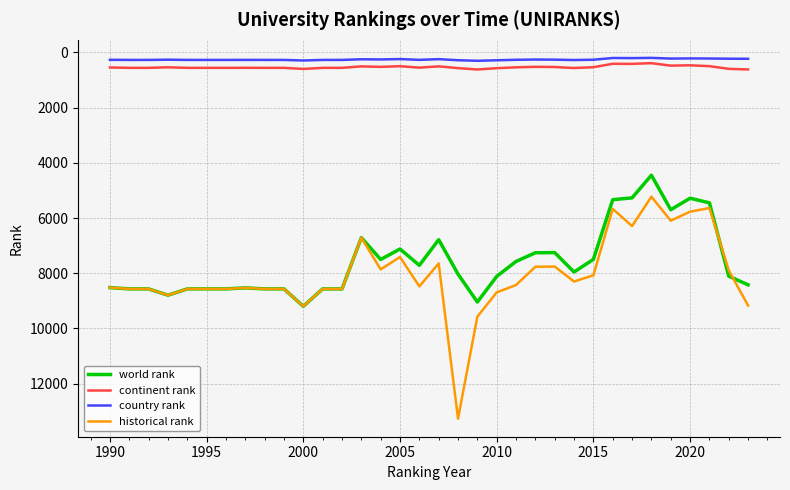

True or false: historical rank has more than 0 points higher than both neighbors.

True